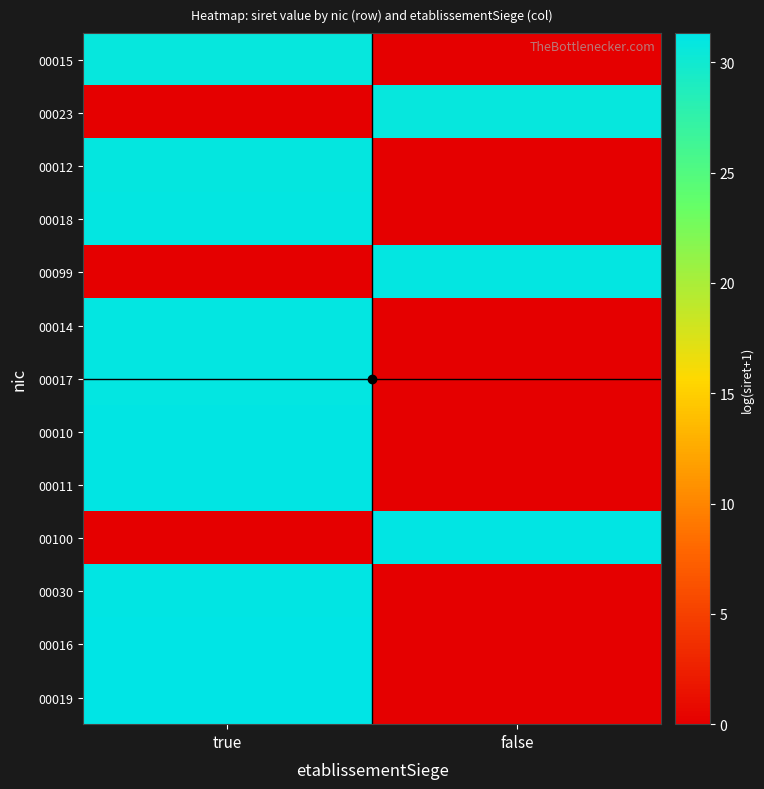

What is the total value across all series at false?

92.9